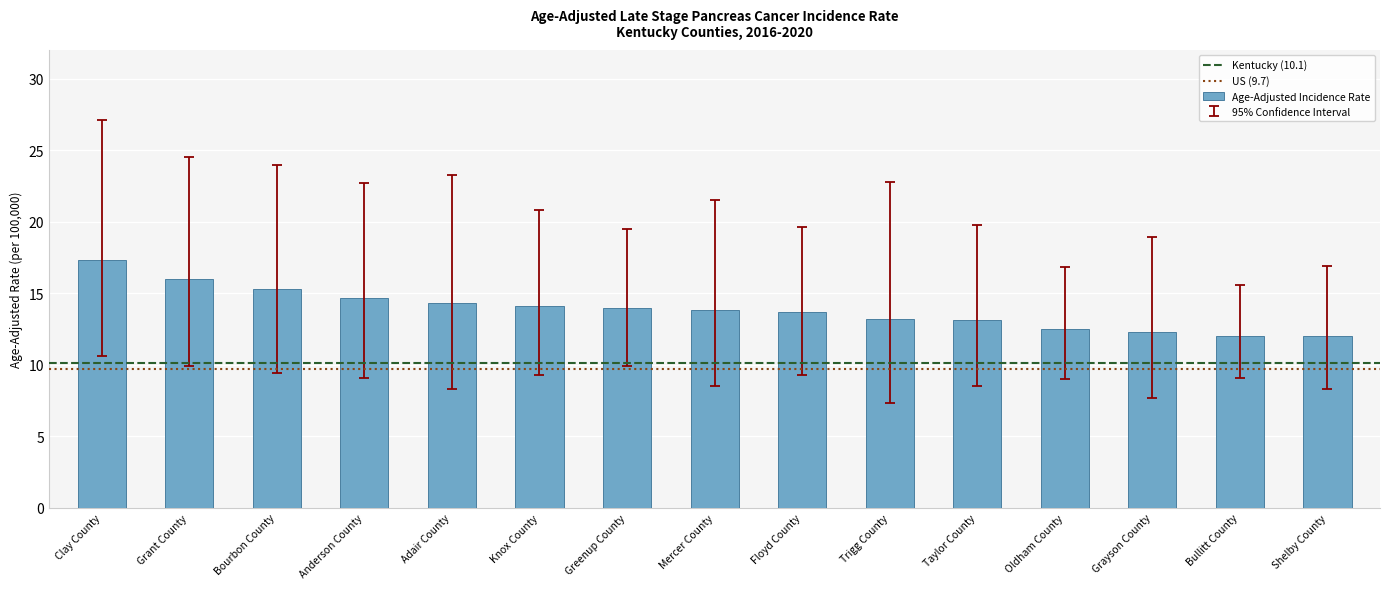

What is the average value?

13.9